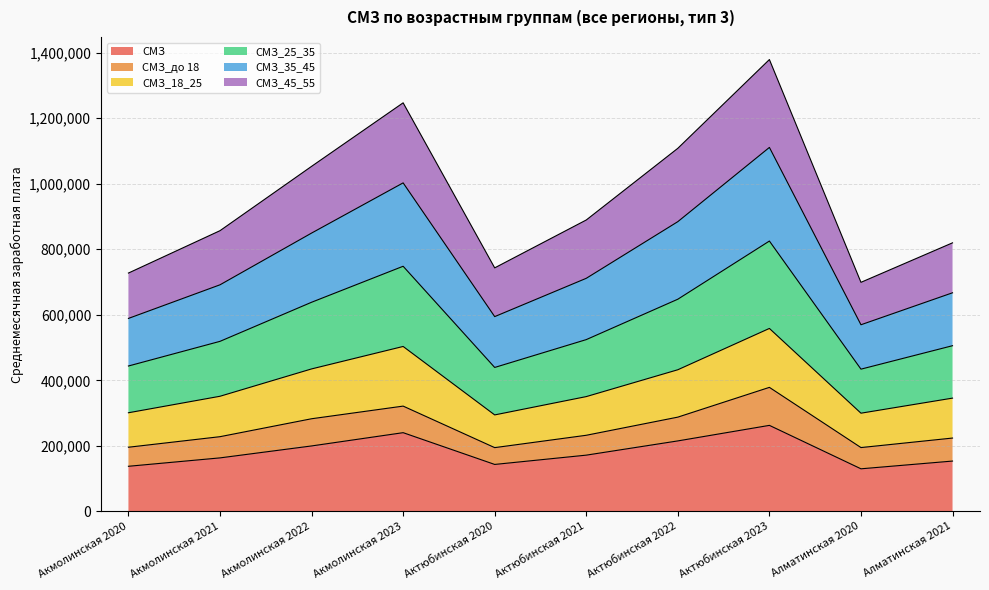

How many interior local peaks does the СМЗ_45_55 series have?

2